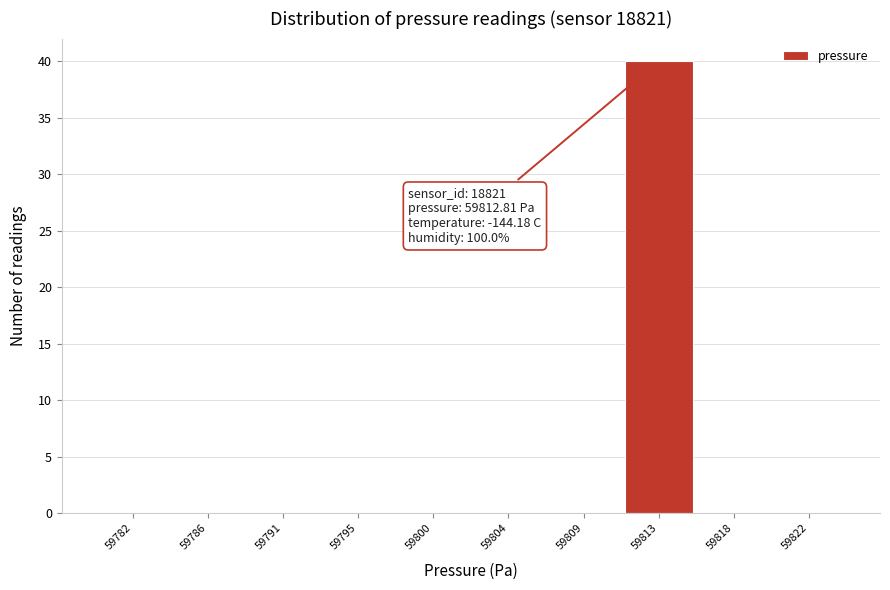

Reading left to right, list all the values displayed in this chart.

59782=0	59786=0	59791=0	59795=0	59800=0	59804=0	59809=0	59813=40	59818=0	59822=0